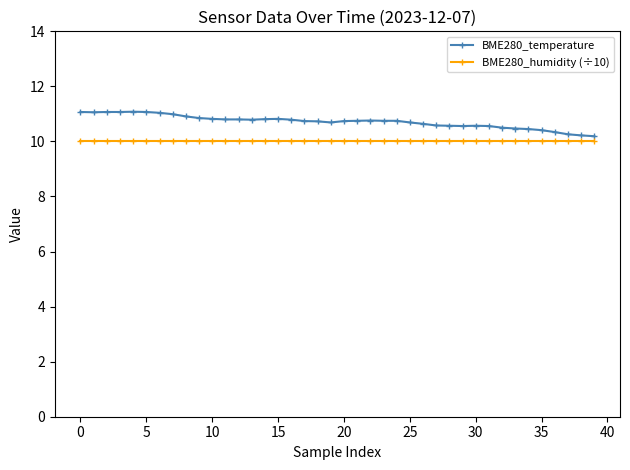

Which series has the largest total across all categories?

BME280_temperature